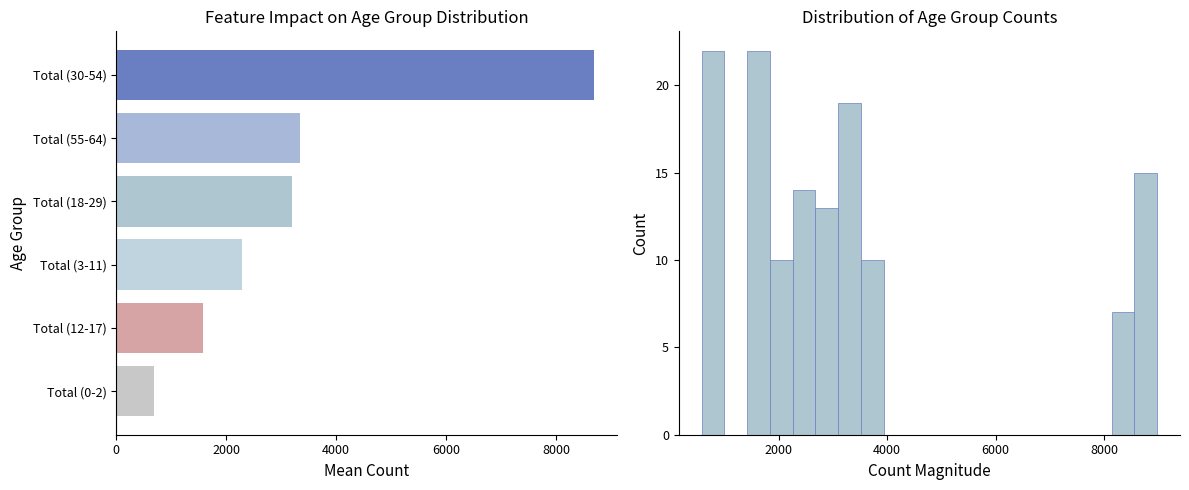

Is the value of Total (18-29) at 2012 greater than the value of Total (30-54) at 2010?

No